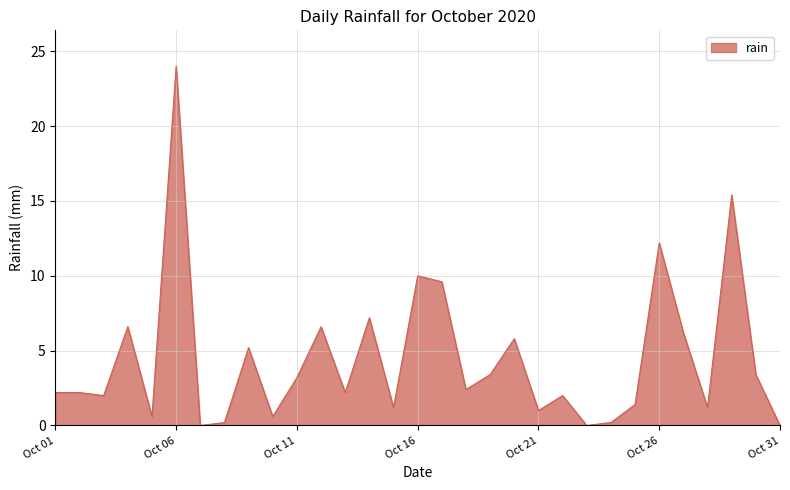

What is the greatest value displayed?

24.0